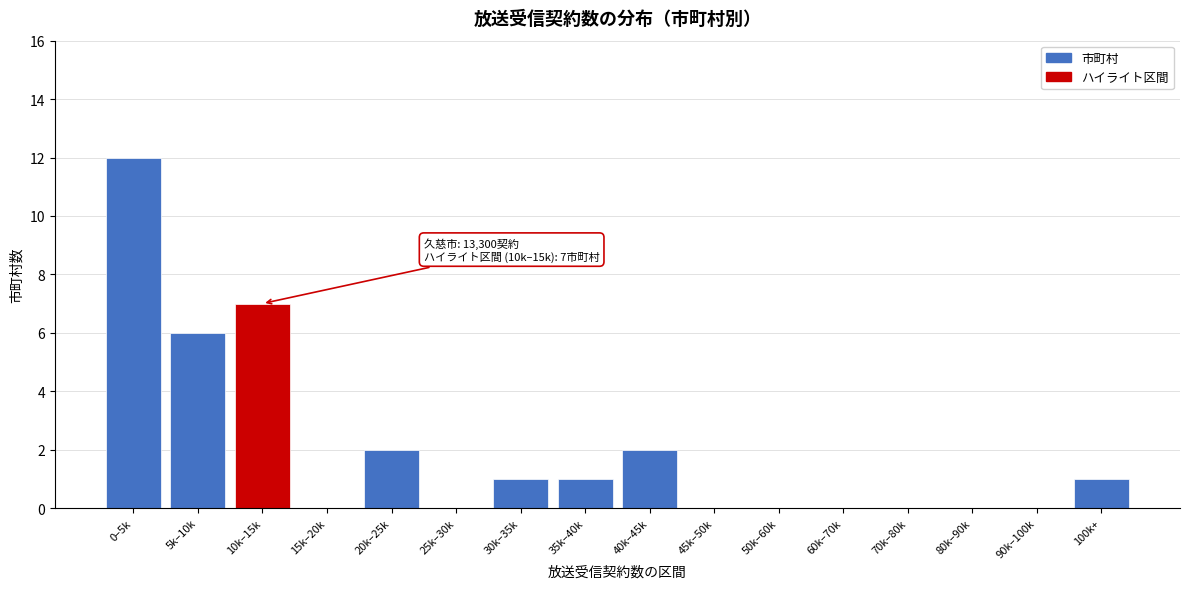

Reading left to right, what are all the values shown in this chart?

0–5k=12	5k–10k=6	10k–15k=7	15k–20k=0	20k–25k=2	25k–30k=0	30k–35k=1	35k–40k=1	40k–45k=2	45k–50k=0	50k–60k=0	60k–70k=0	70k–80k=0	80k–90k=0	90k–100k=0	100k+=1